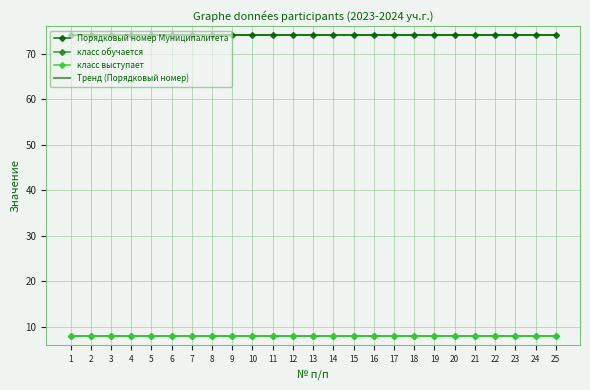

True or false: Порядковый номер Муниципалитета and класс выступает cross at least once.

False